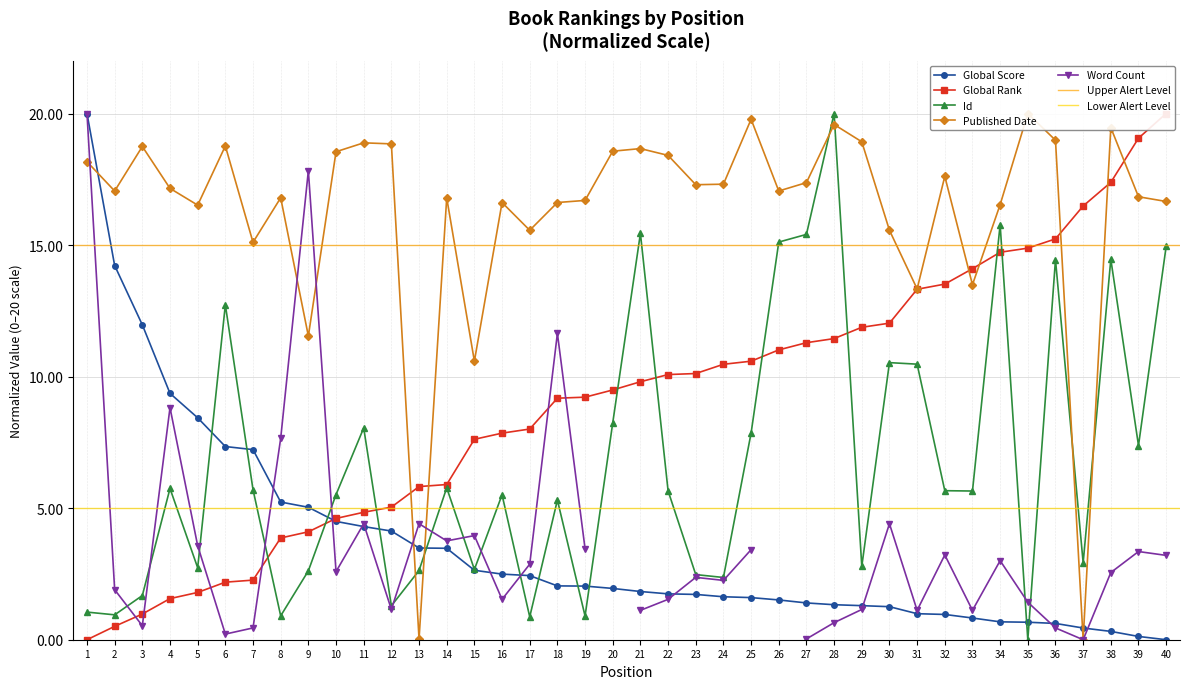

True or false: Id has a value of 12.7 at 6.

True